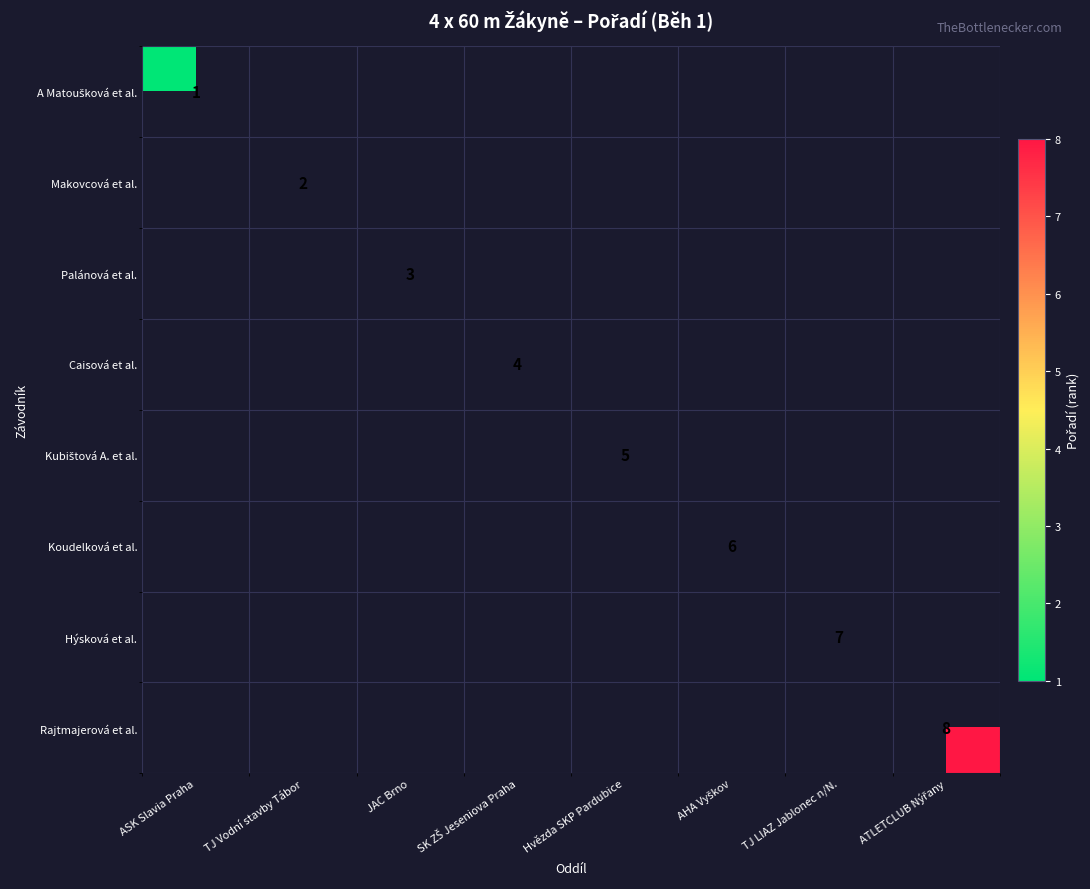

The Makovcová et al. series shows 1 at TJ Vodní stavby Tábor. True or false?

False